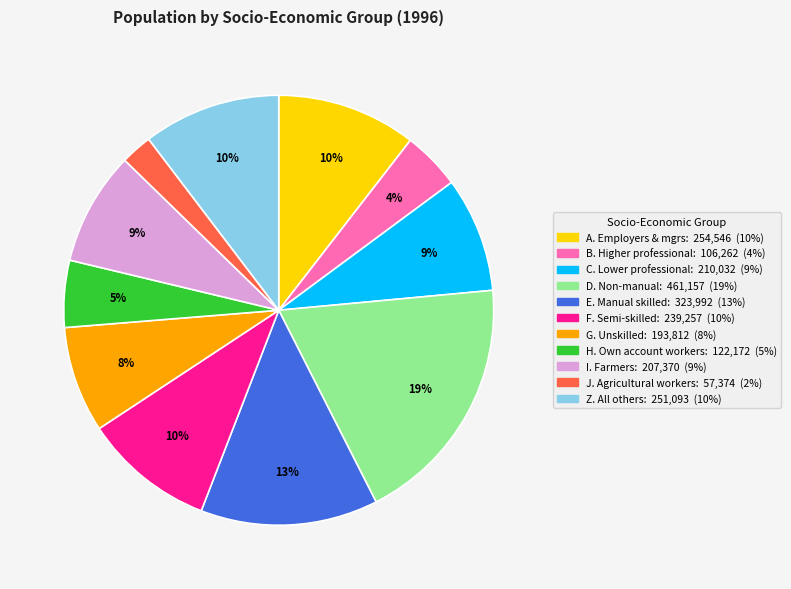

Is there any slice that represents more than half of the pie?

No